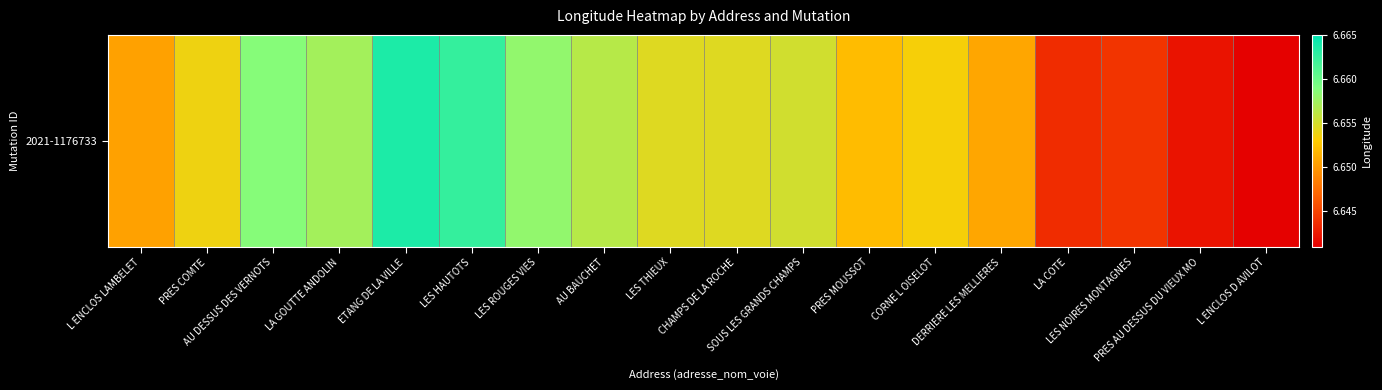

Rank the categories by value from highest to lowest.

ETANG DE LA VILLE, LES HAUTOTS, AU DESSUS DES VERNOTS, LES ROUGES VIES, LA GOUTTE ANDOLIN, AU BAUCHET, SOUS LES GRANDS CHAMPS, LES THIEUX, CHAMPS DE LA ROCHE, PRES COMTE, CORNE L OISELOT, PRES MOUSSOT, DERRIERE LES MELLIERES, L ENCLOS LAMBELET, LES NOIRES MONTAGNES, LA COTE, PRES AU DESSUS DU VIEUX MO, L ENCLOS D AVILOT